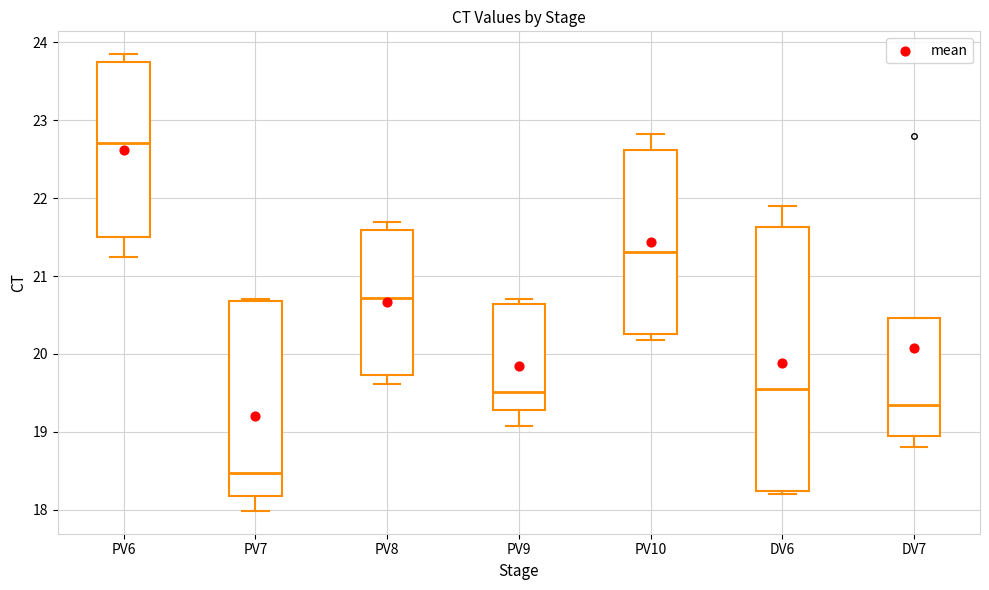

Reading left to right, read every box against the y-axis: the position of its median line, the range the box covers, and the ends of its whiskers. The values are not printed on the chart, so give them approximately, as read against the axis.

PV6: median 22.7, box 21.5 to 23.7, whiskers 21.2 to 23.8
PV7: median 18.5, box 18.2 to 20.7, whiskers 18.0 to 20.7
PV8: median 20.7, box 19.7 to 21.6, whiskers 19.6 to 21.7
PV9: median 19.5, box 19.3 to 20.6, whiskers 19.1 to 20.7
PV10: median 21.3, box 20.3 to 22.6, whiskers 20.2 to 22.8
DV6: median 19.5, box 18.2 to 21.6, whiskers 18.2 (just below the box's lower edge) to 21.9
DV7: median 19.3, box 18.9 to 20.5, whiskers 18.8 to 20.5